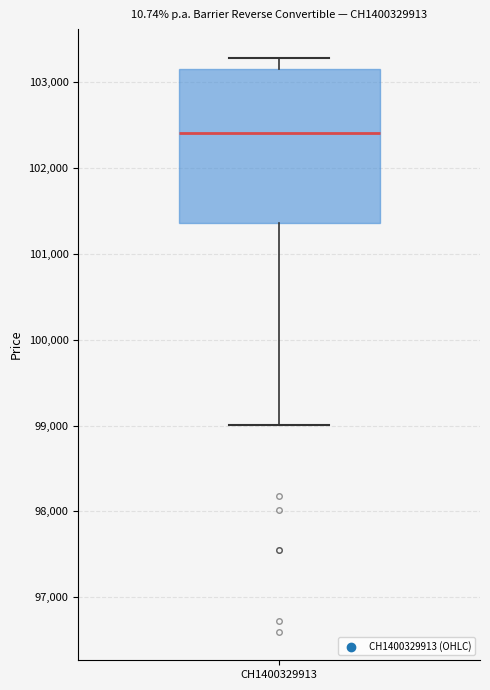

Where does the median line of the box for CH1400329913 sit on the y-axis? The values are not printed on the chart, so give them approximately, as read against the axis.

102400